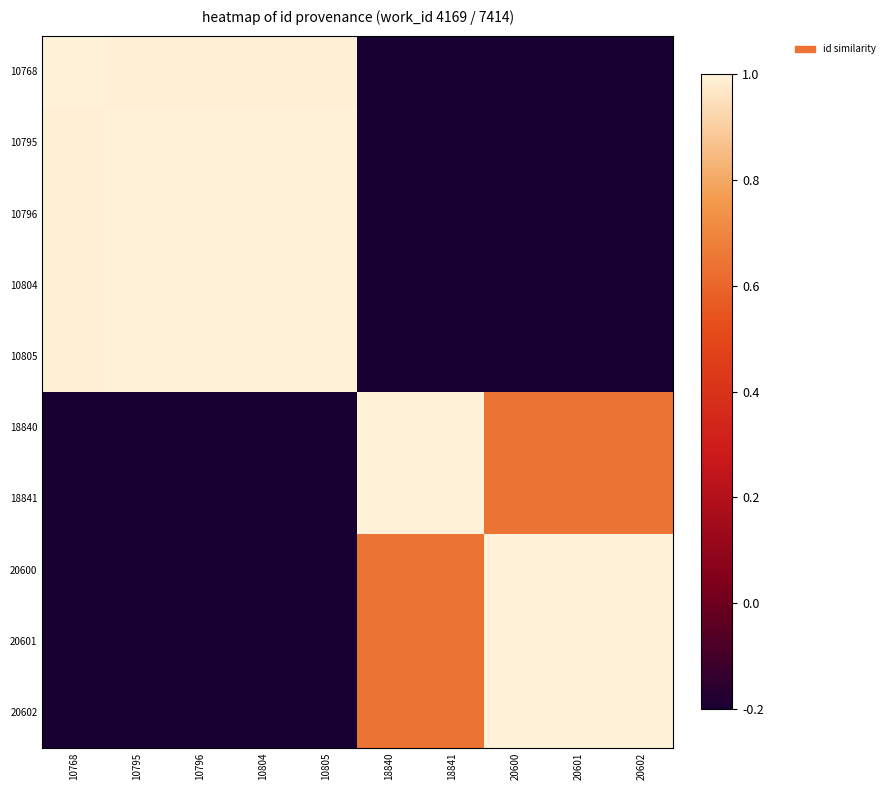

How many series are shown in this chart?

10